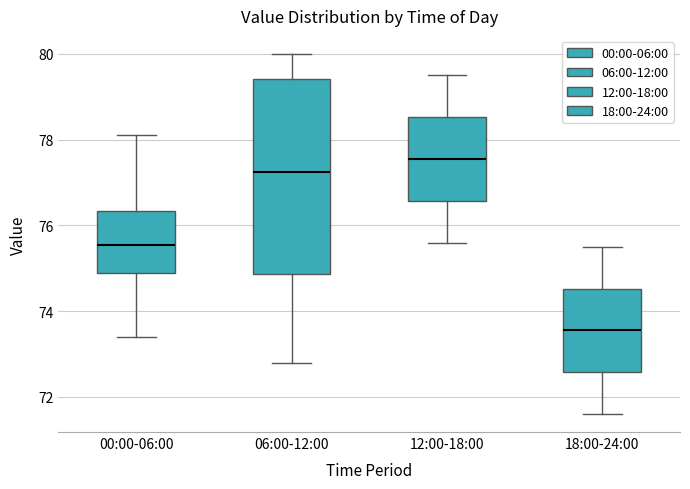

Which box is the tallest, from its lower edge to its upper edge?

06:00-12:00